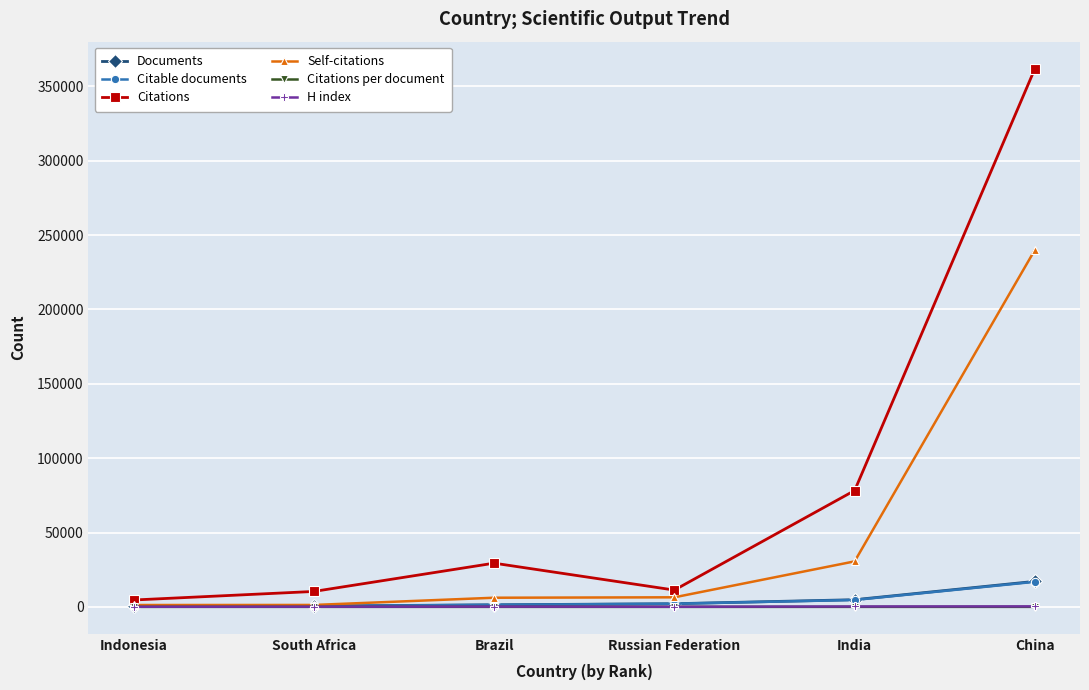

How many lines are shown in the chart?

6